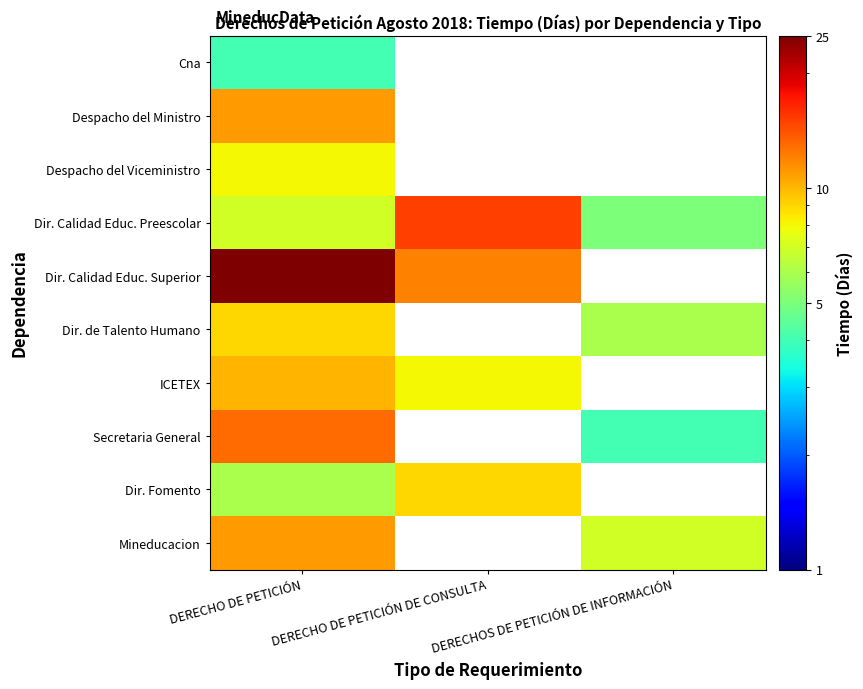

How many data points does each series have?

3